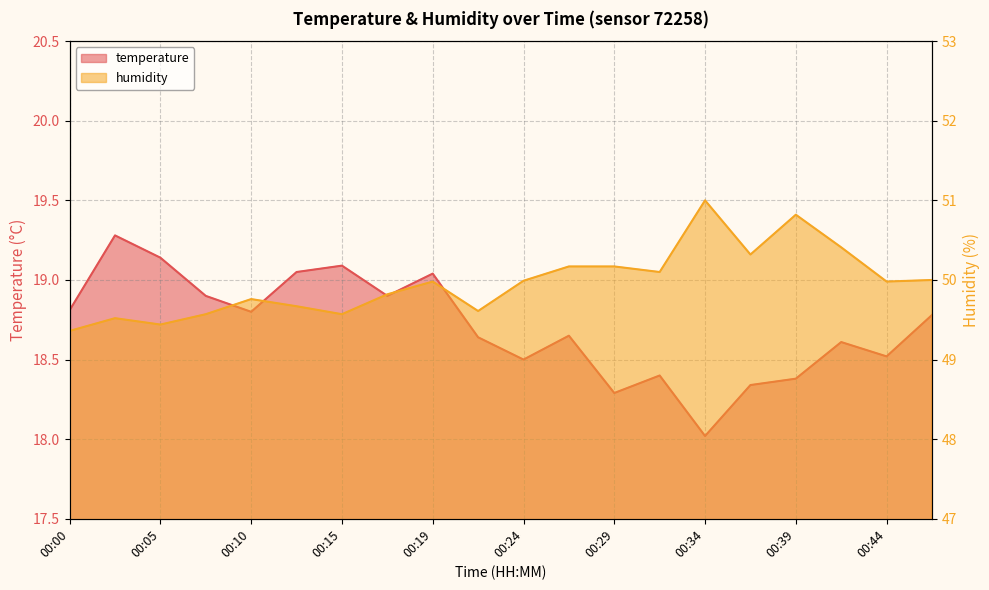

At which category does the chart reach its peak across all series?

00:34